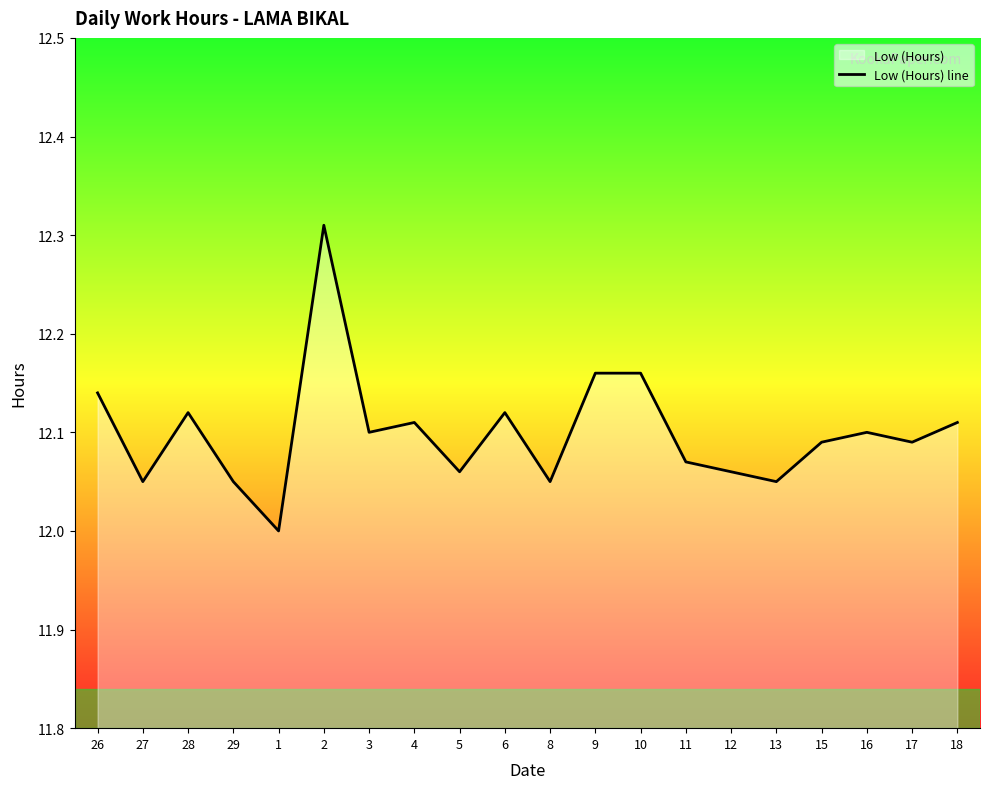

How many points are higher than both their immediate neighbors (excluding endpoints)?

5